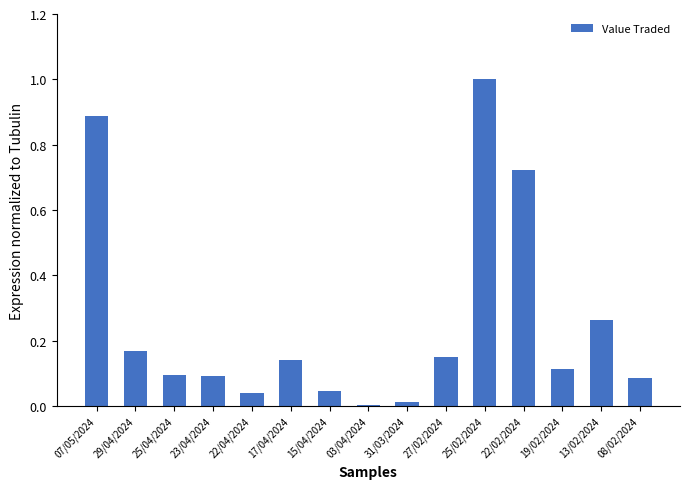

What is the sum of the values at 07/05/2024 and 23/04/2024?

1.0